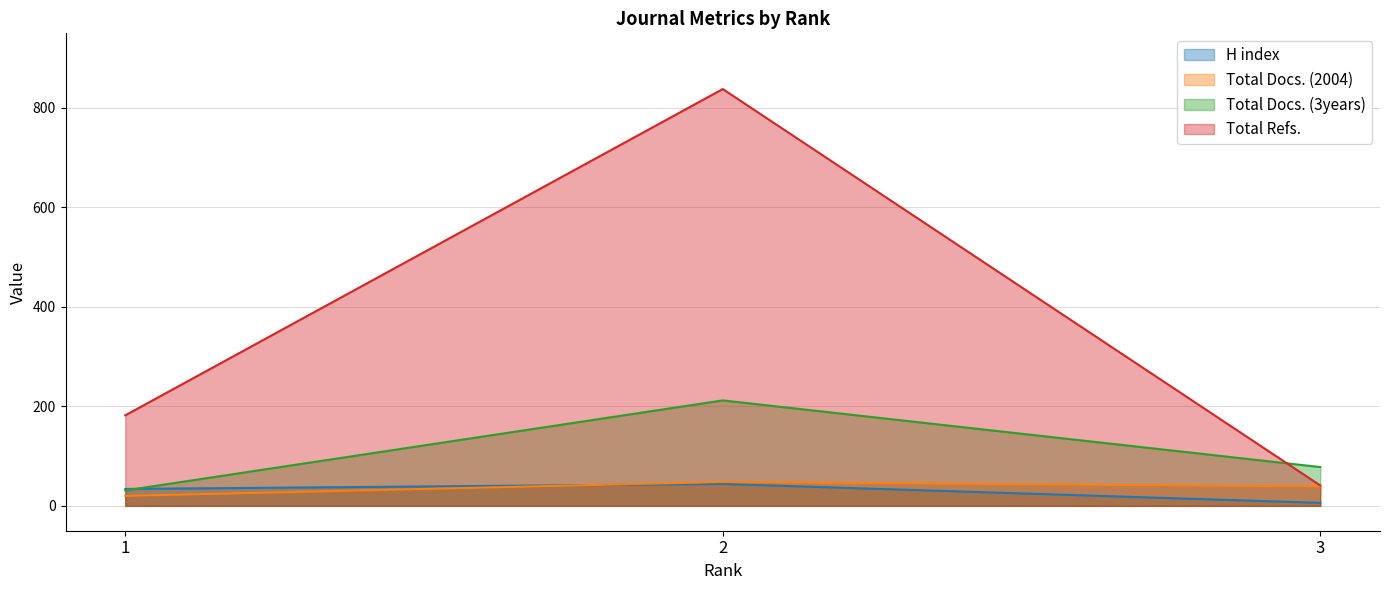

What is the difference between the H index values at 1 and 3?

28